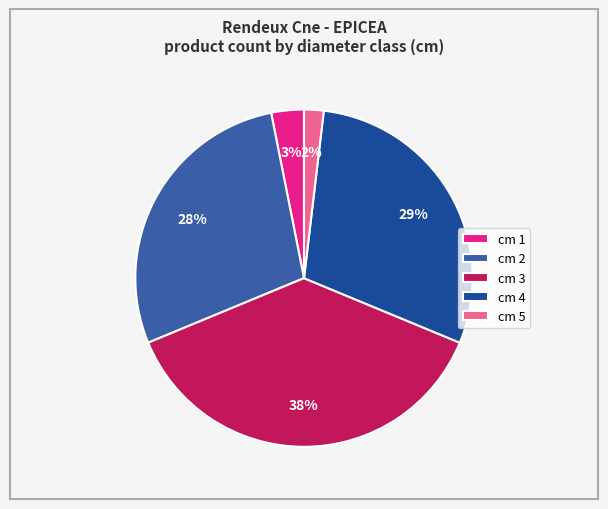

Is the sum of cm 2 and cm 4 greater than half?

Yes